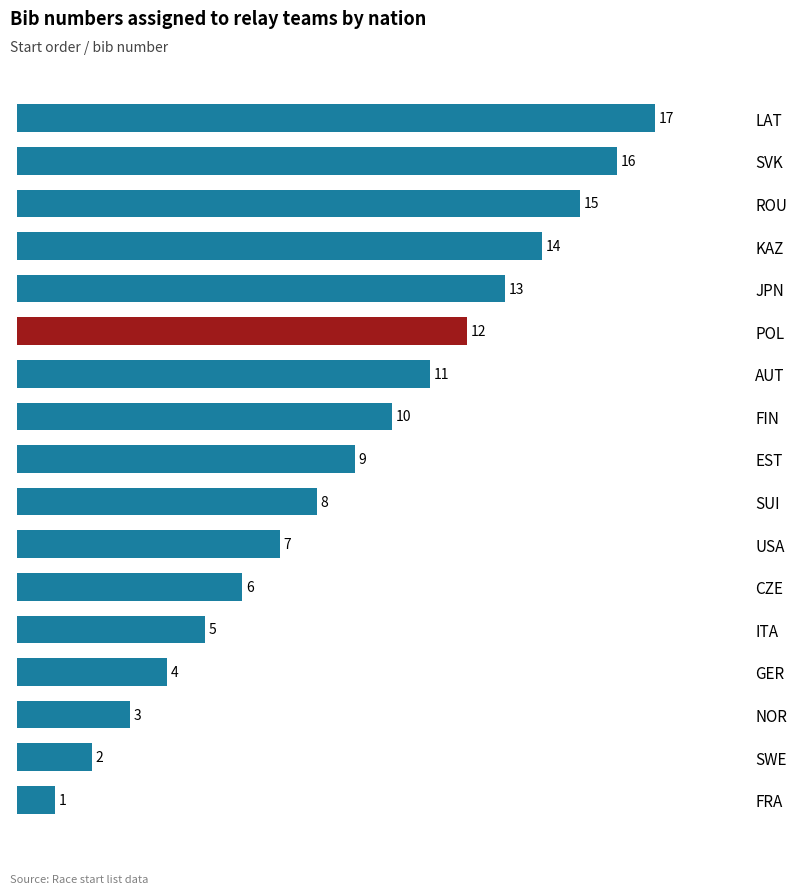

Are the bars horizontal?

Yes